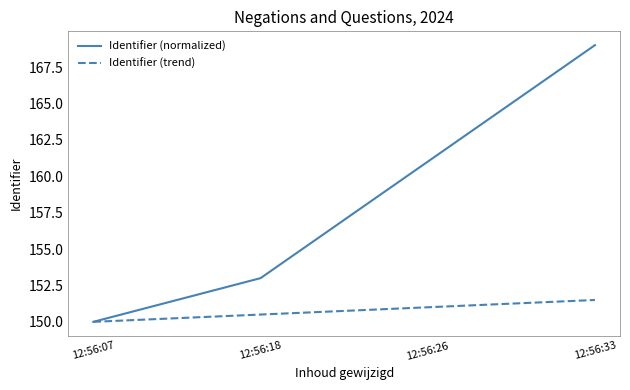

Which series has the largest range (max minus min)?

Identifier (normalized)